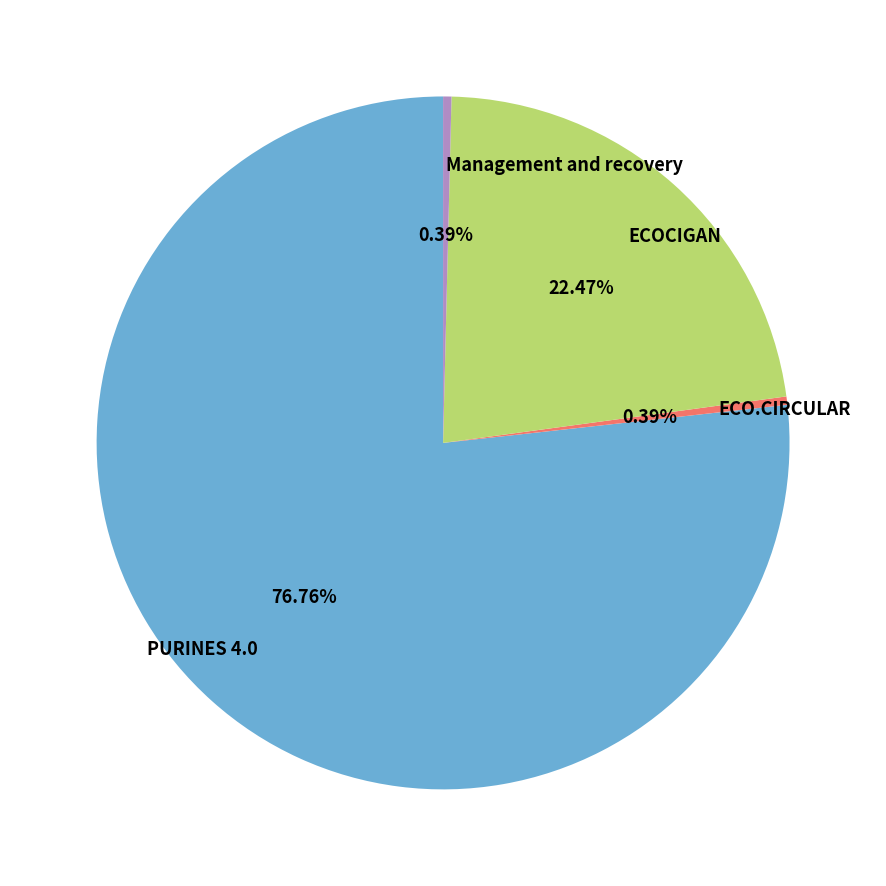

Which category has the biggest portion of the pie?

PURINES 4.0